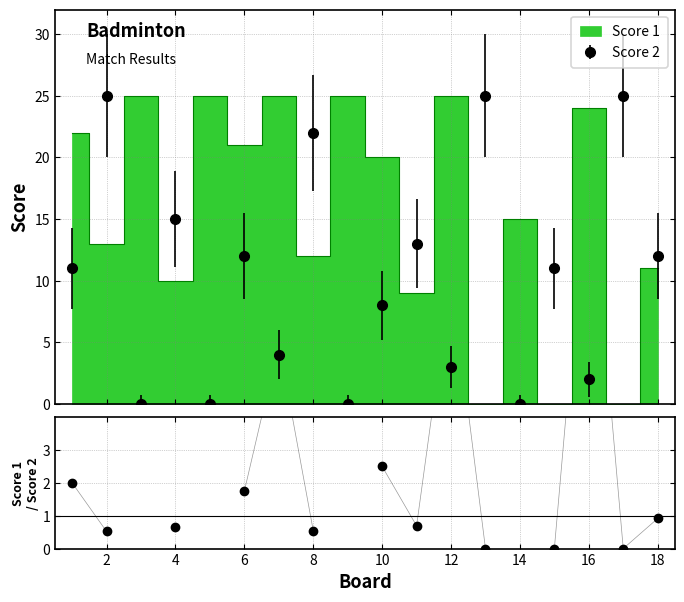

How many data points are less than 1?

8